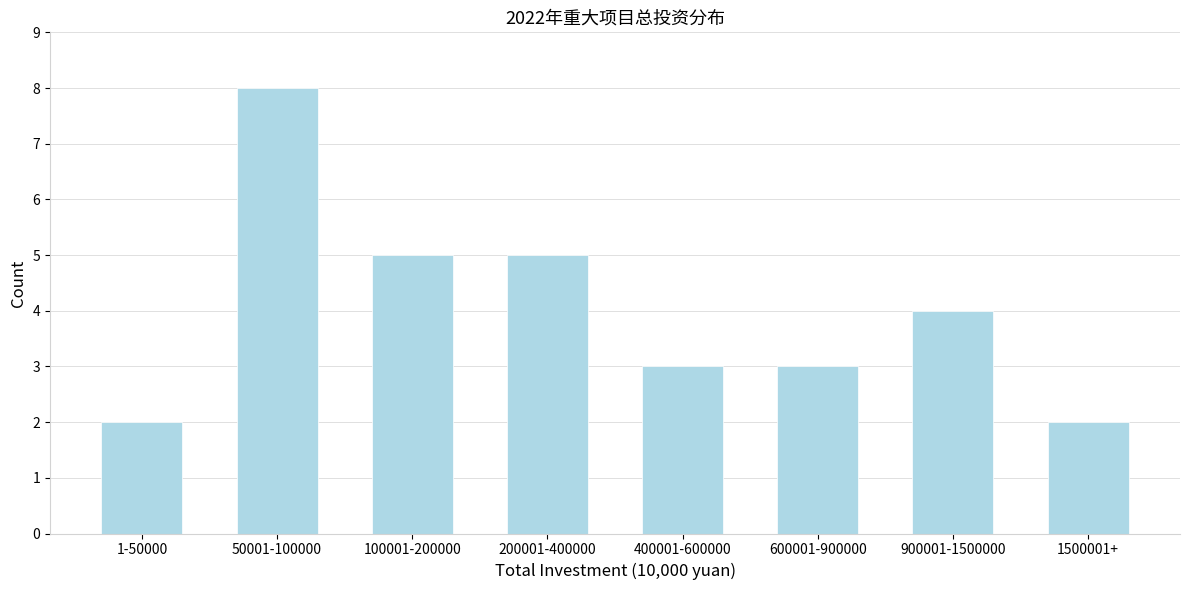

Reading left to right, list all the values displayed in this chart.

1-50000=2	50001-100000=8	100001-200000=5	200001-400000=5	400001-600000=3	600001-900000=3	900001-1500000=4	1500001+=2